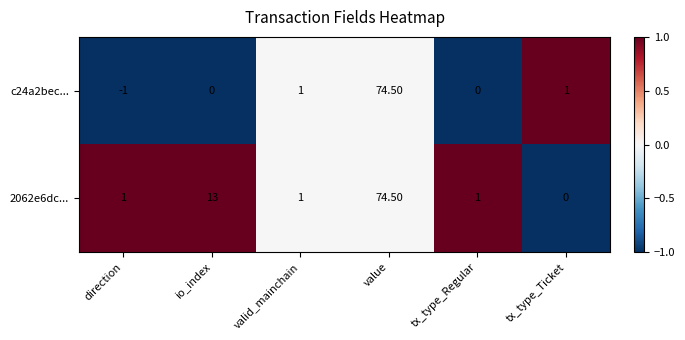

List the series in order of their overall mean, lowest first.

c24a2bec..., 2062e6dc...